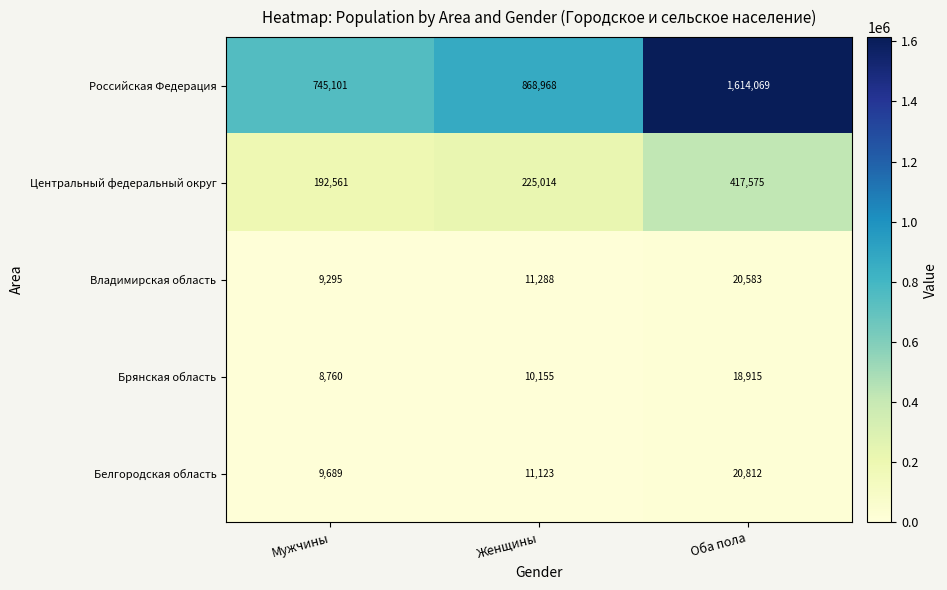

What is the total value across all series at Женщины?

1126548